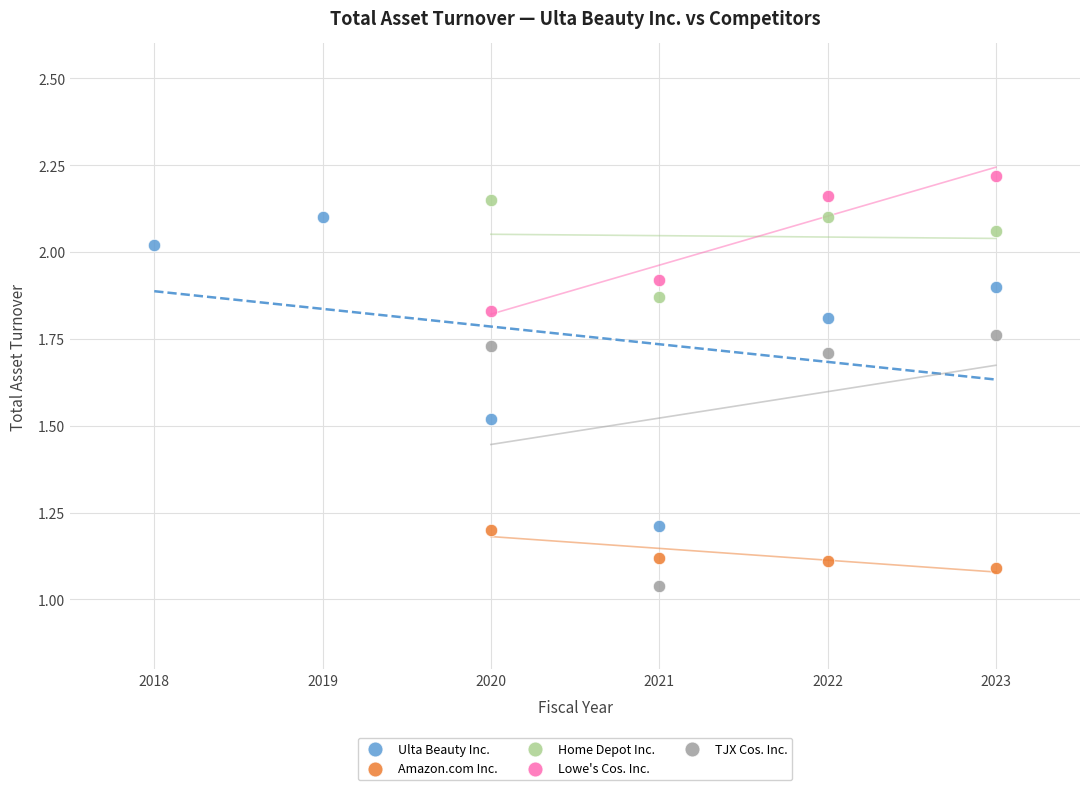

Which series has the largest Y range (max minus min)?

Ulta Beauty Inc.